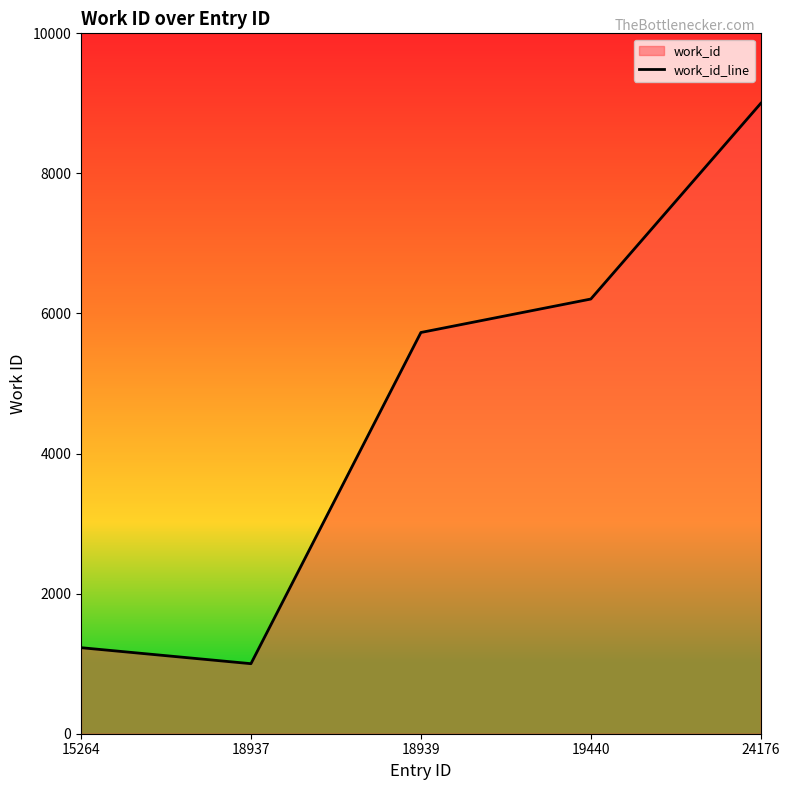

What is the value of the 1st point from the left?

1228.5